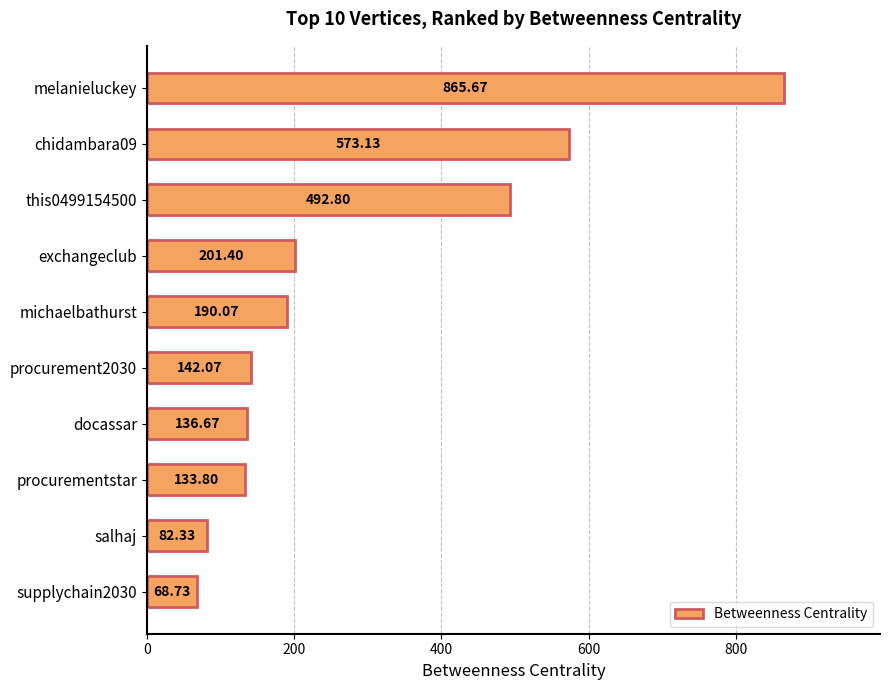

Which label corresponds to the smallest value in the chart?

supplychain2030